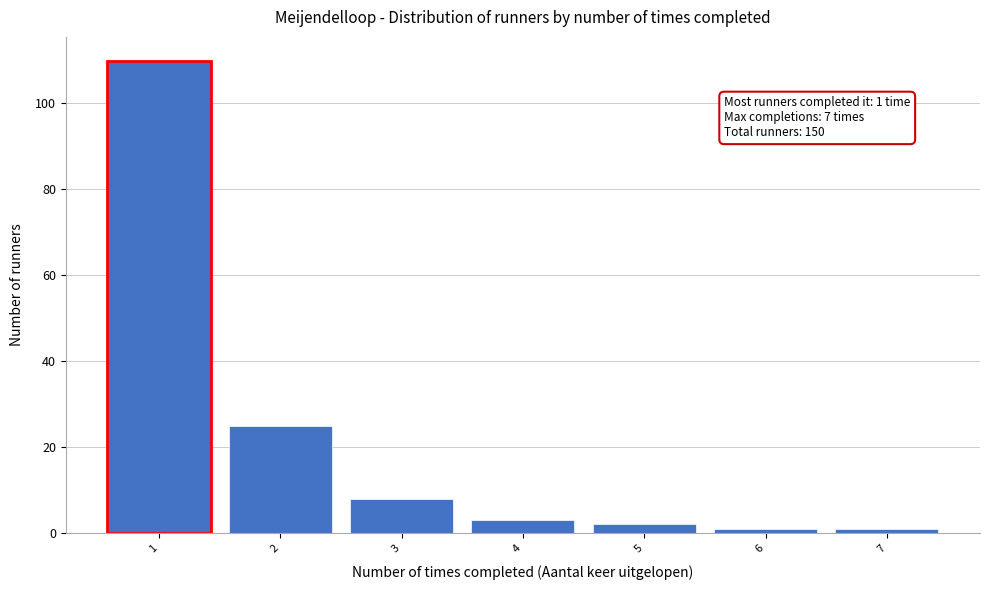

Reading left to right, what are all the values shown in this chart?

1=110	2=25	3=8	4=3	5=2	6=1	7=1